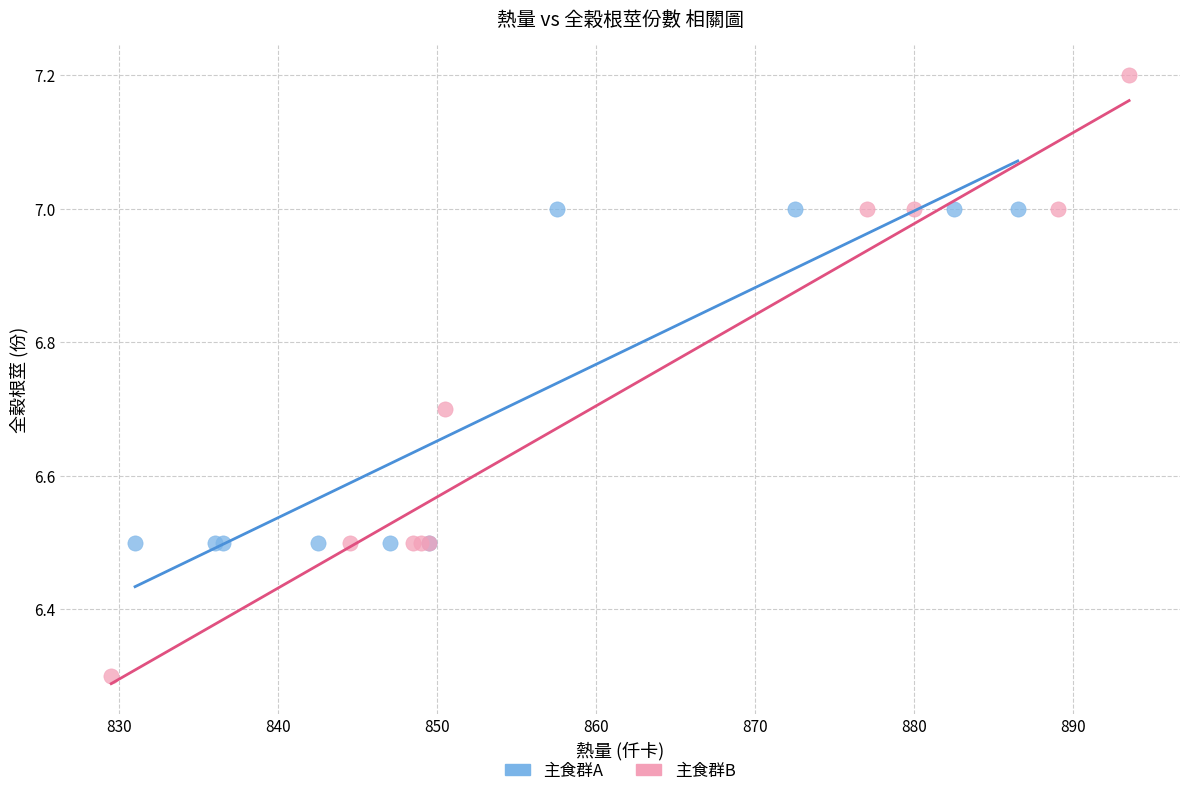

Which series contains the highest Y value?

主食群B